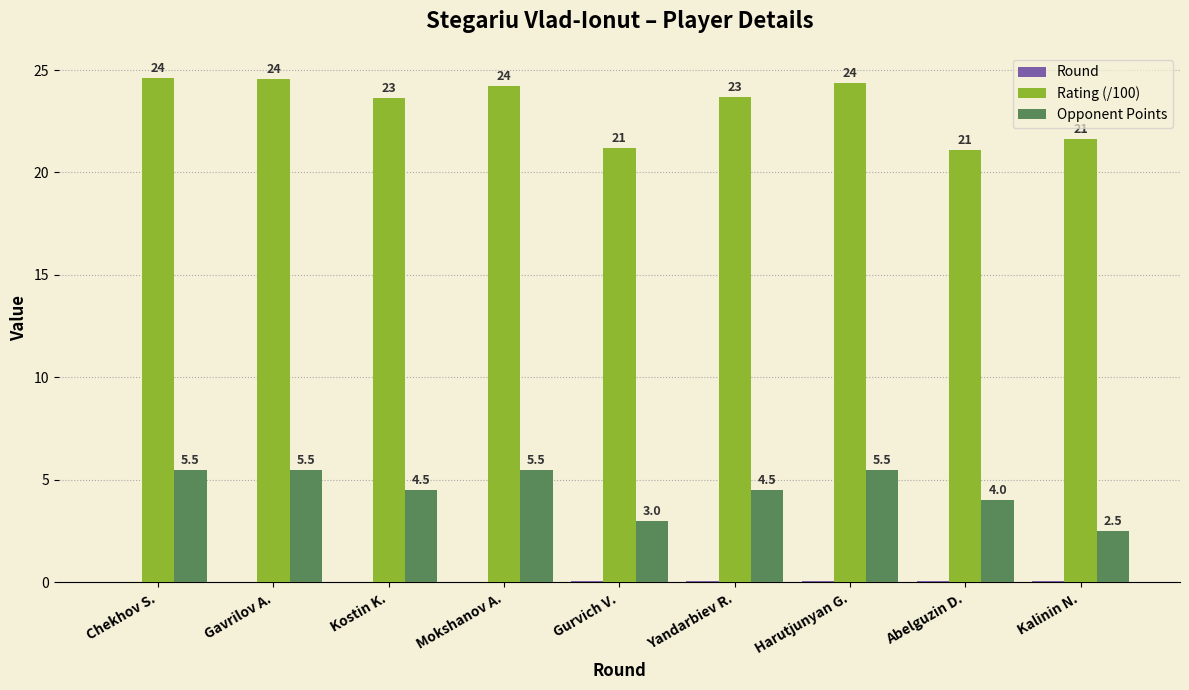

Which series has the largest total across all categories?

Rating (/100)